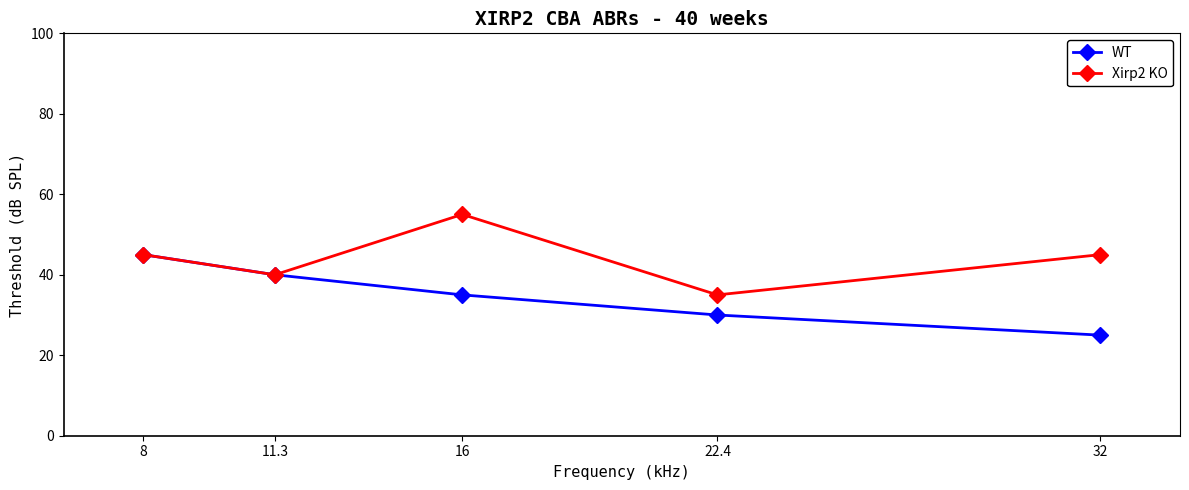

What is the spread (max minus min) of values at 32?

20